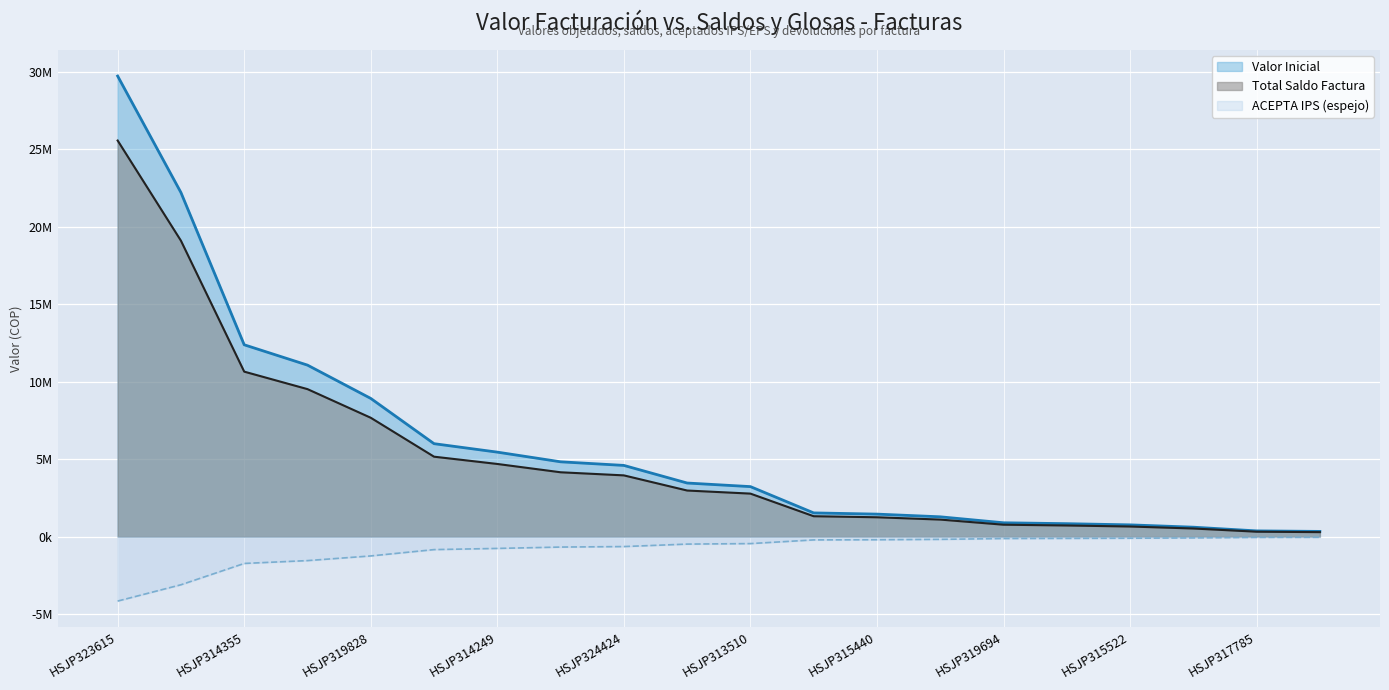

What is the value of the Total Saldo Factura Fecha Corte point at the 9th from the left?

3950068